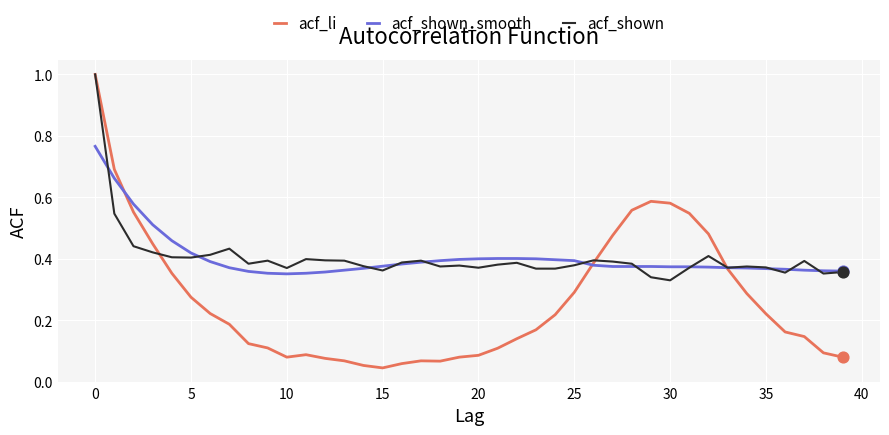

What is the greatest value displayed?

1.0